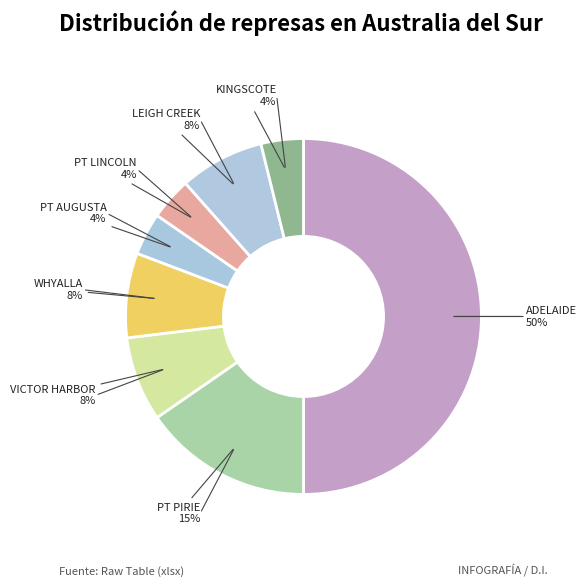

To the nearest percent, what is the combined percentage of PT LINCOLN and VICTOR HARBOR?

12%